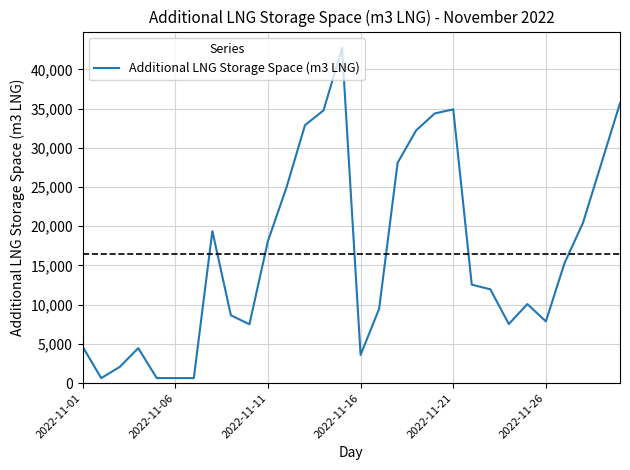

What is the average value?

16492